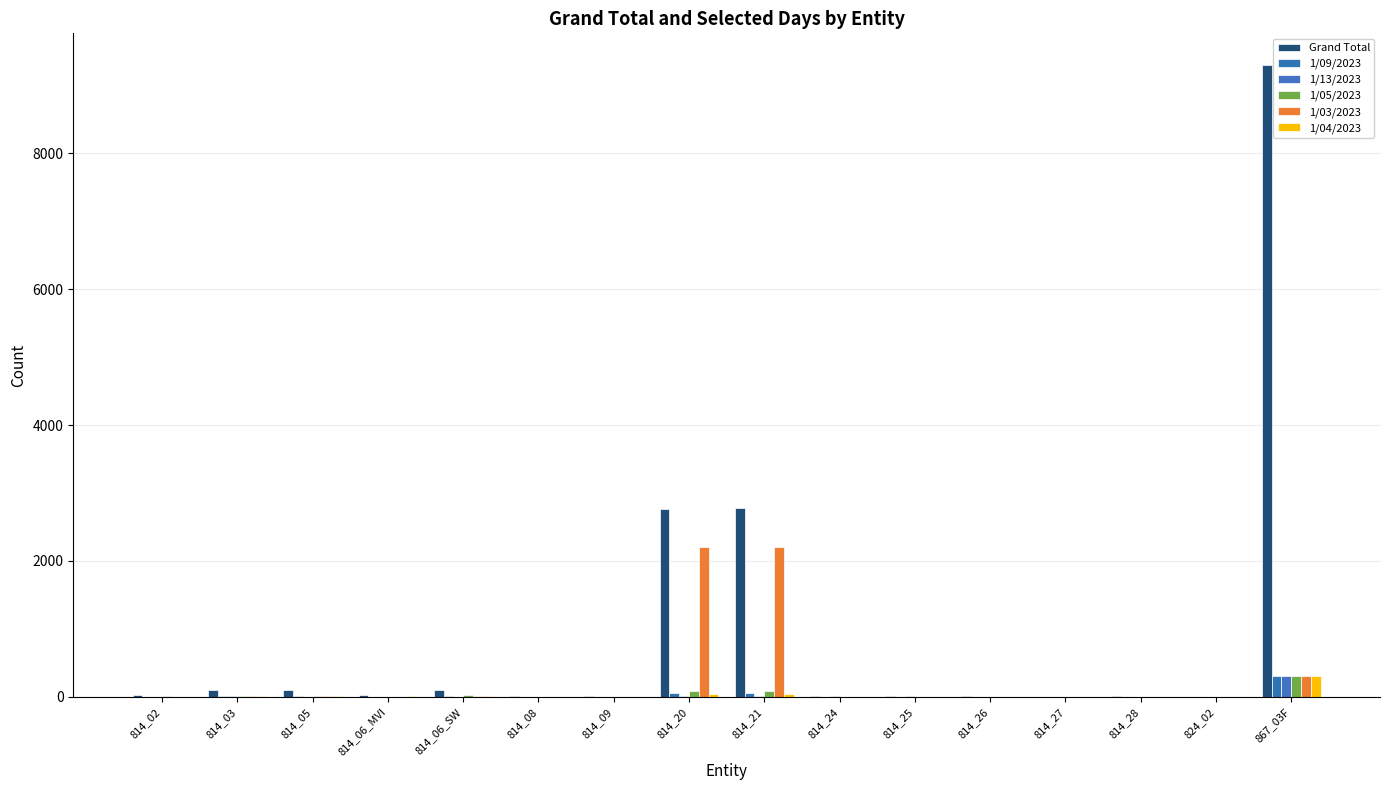

What is the label of the 15th bar from the left?

824_02